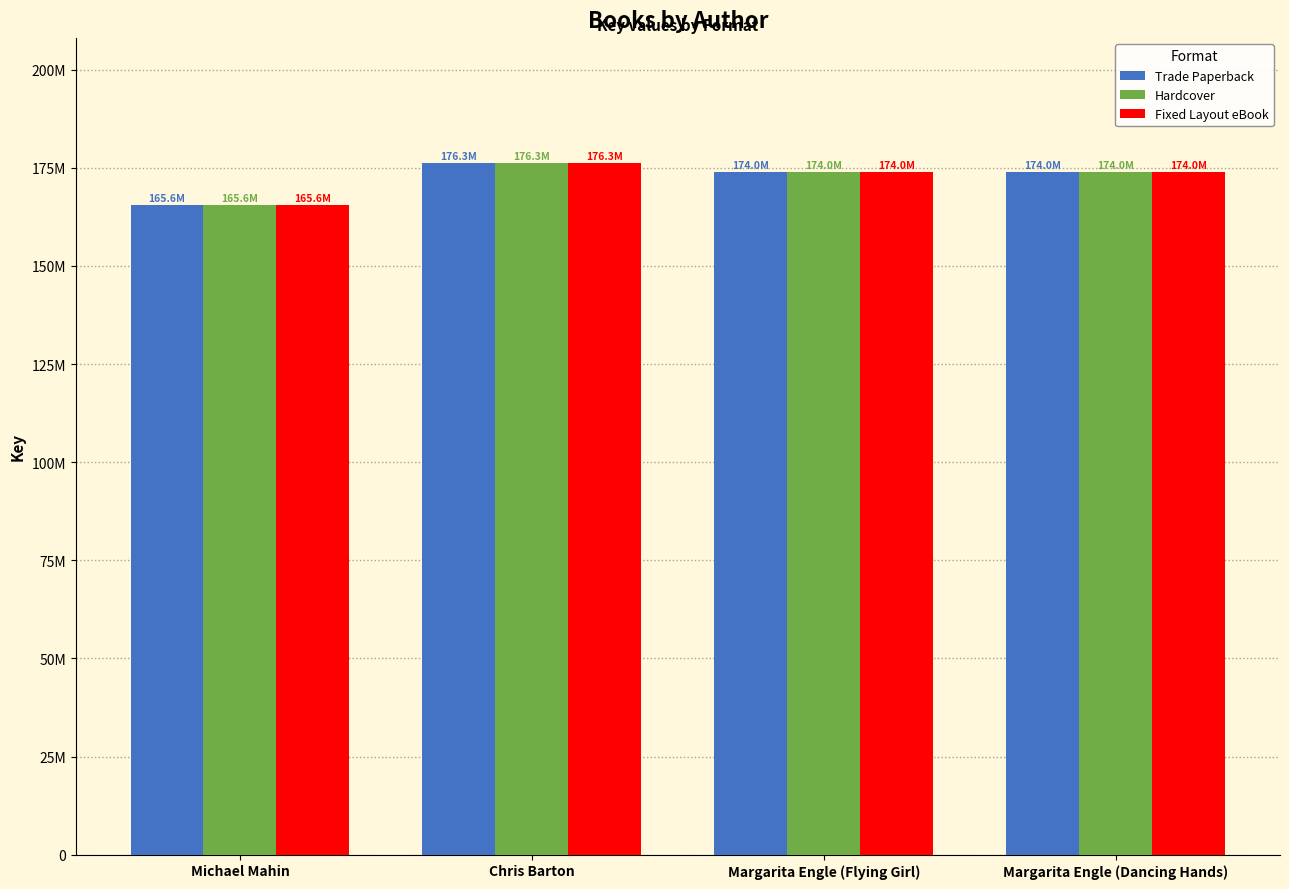

Reading left to right, transcribe all the data shown in this chart.

Trade Paperback: 165568276	176322696	173964850	173963892
Hardcover: 165568276	176322696	173964850	173963892
Fixed Layout eBook: 165568276	176322696	173964850	173963892